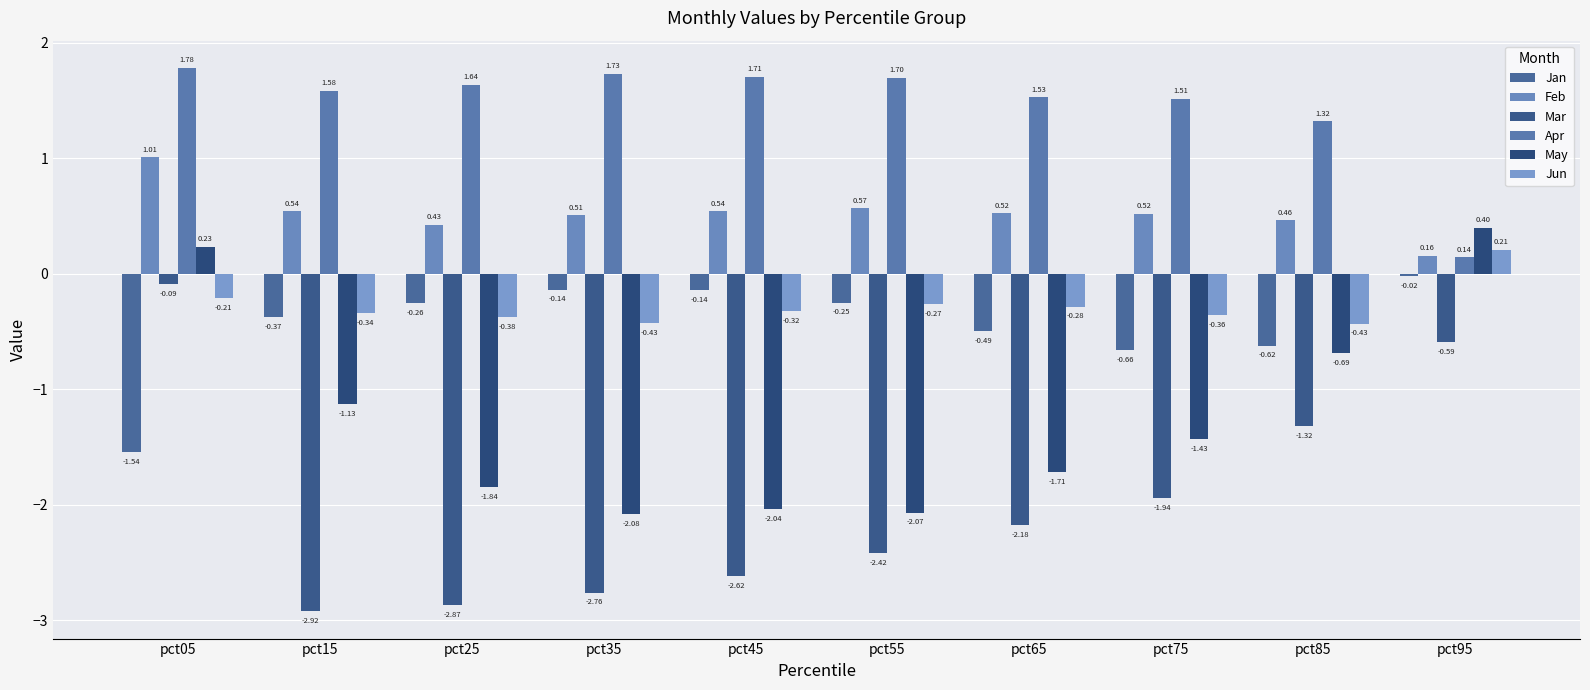

What is the sum of the May values at pct25 and pct55?

-3.9